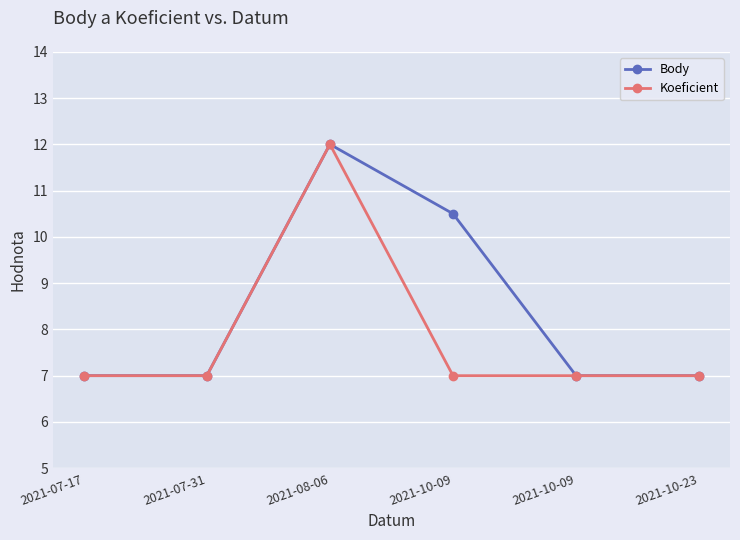

Is it true that Body equals 10.5 at 2021-10-09?

True